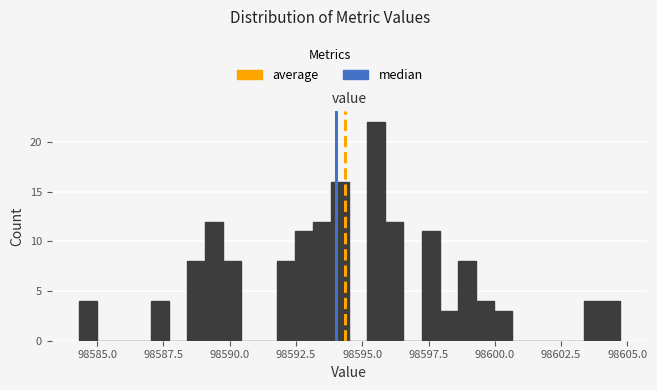

Around what value on the x-axis is the tallest bar? Give the approximate position of its centre, as read against the axis.

98595.5